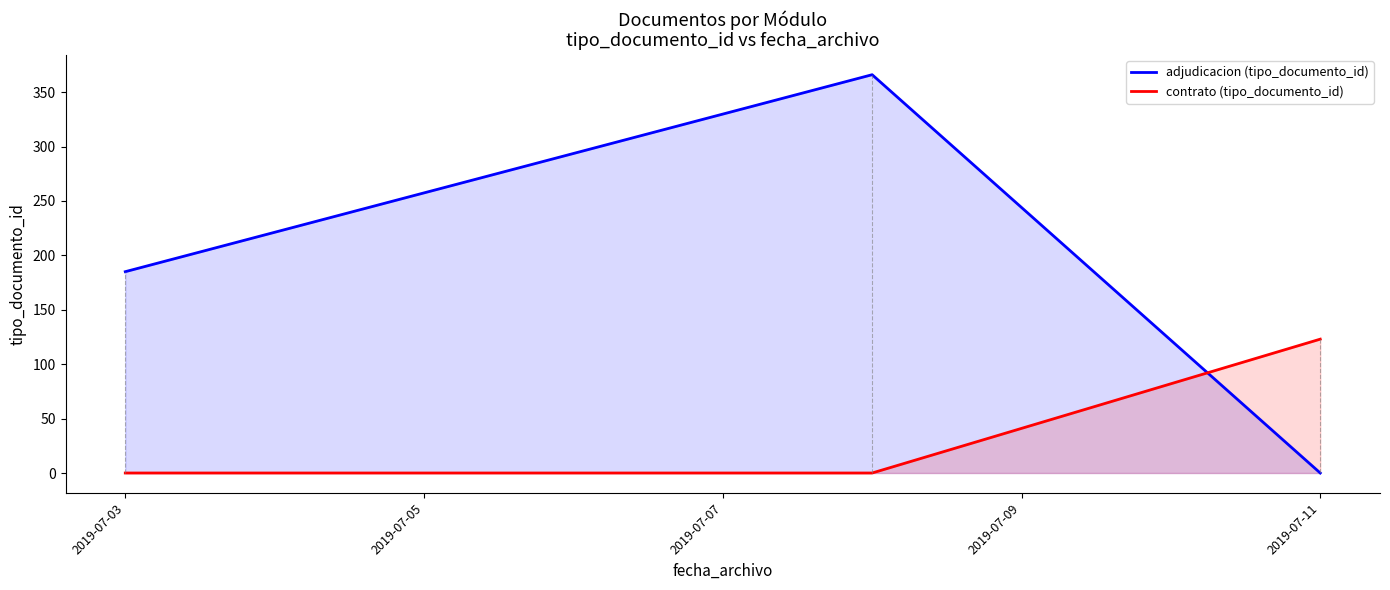

What is the greatest value displayed?

366